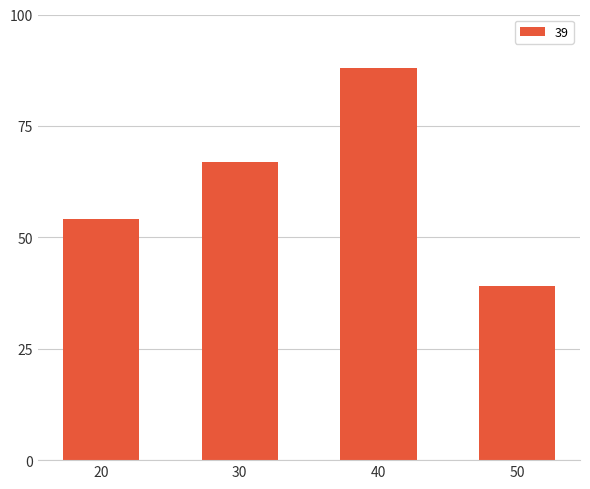

Which has a higher value, 40 or 50?

40